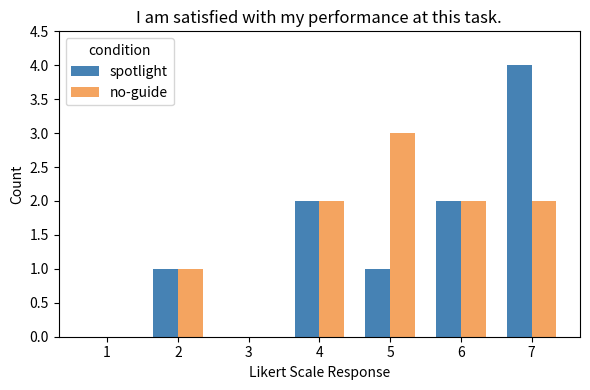

True or false: no-guide has a value of 2 at 2.

False